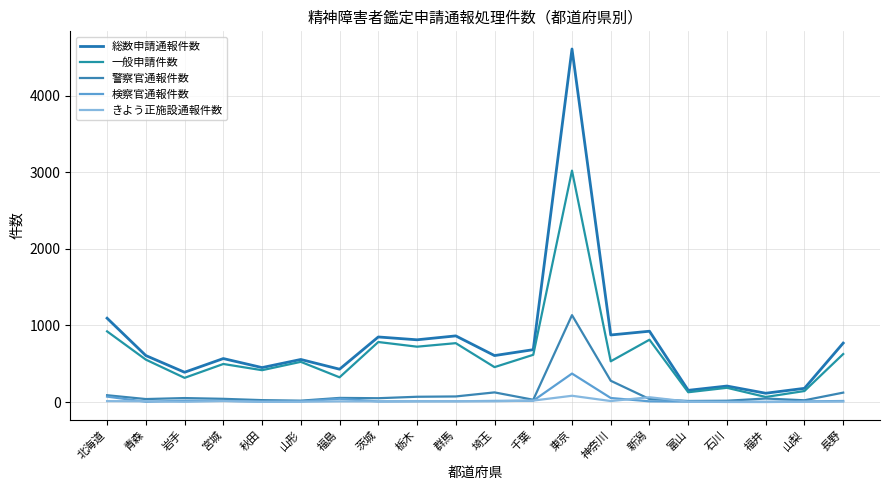

Reading right to left, extract all data points from this chart.

総数申請通報件数: 長野=770	山梨=179	福井=115	石川=209	富山=153	新潟=925	神奈川=876	東京=4611	千葉=684	埼玉=607	群馬=864	栃木=813	茨城=850	福島=429	山形=556	秋田=450	宮城=568	岩手=389	青森=607	北海道=1095
一般申請件数: 長野=627	山梨=144	福井=66	石川=186	富山=128	新潟=814	神奈川=532	東京=3022	千葉=617	埼玉=456	群馬=769	栃木=723	茨城=784	福島=323	山形=525	秋田=416	宮城=497	岩手=316	青森=554	北海道=923
警察官通報件数: 長野=123	山梨=23	福井=46	石川=17	富山=14	新潟=39	神奈川=278	東京=1135	千葉=30	埼玉=126	群馬=73	栃木=69	茨城=50	福島=54	山形=18	秋田=25	宮城=42	岩手=52	青森=39	北海道=89
検察官通報件数: 長野=14	山梨=8	福井=3	石川=5	富山=6	新潟=9	神奈川=53	東京=372	千葉=18	埼玉=15	群馬=10	栃木=10	茨城=8	福島=43	山形=9	秋田=6	宮城=16	岩手=18	青森=4	北海道=71
きよう正施設通報件数: 長野=6	山梨=4	福井=0	石川=1	富山=5	新潟=63	神奈川=13	東京=82	千葉=19	埼玉=10	群馬=12	栃木=11	茨城=8	福島=9	山形=4	秋田=3	宮城=13	岩手=3	青森=10	北海道=12